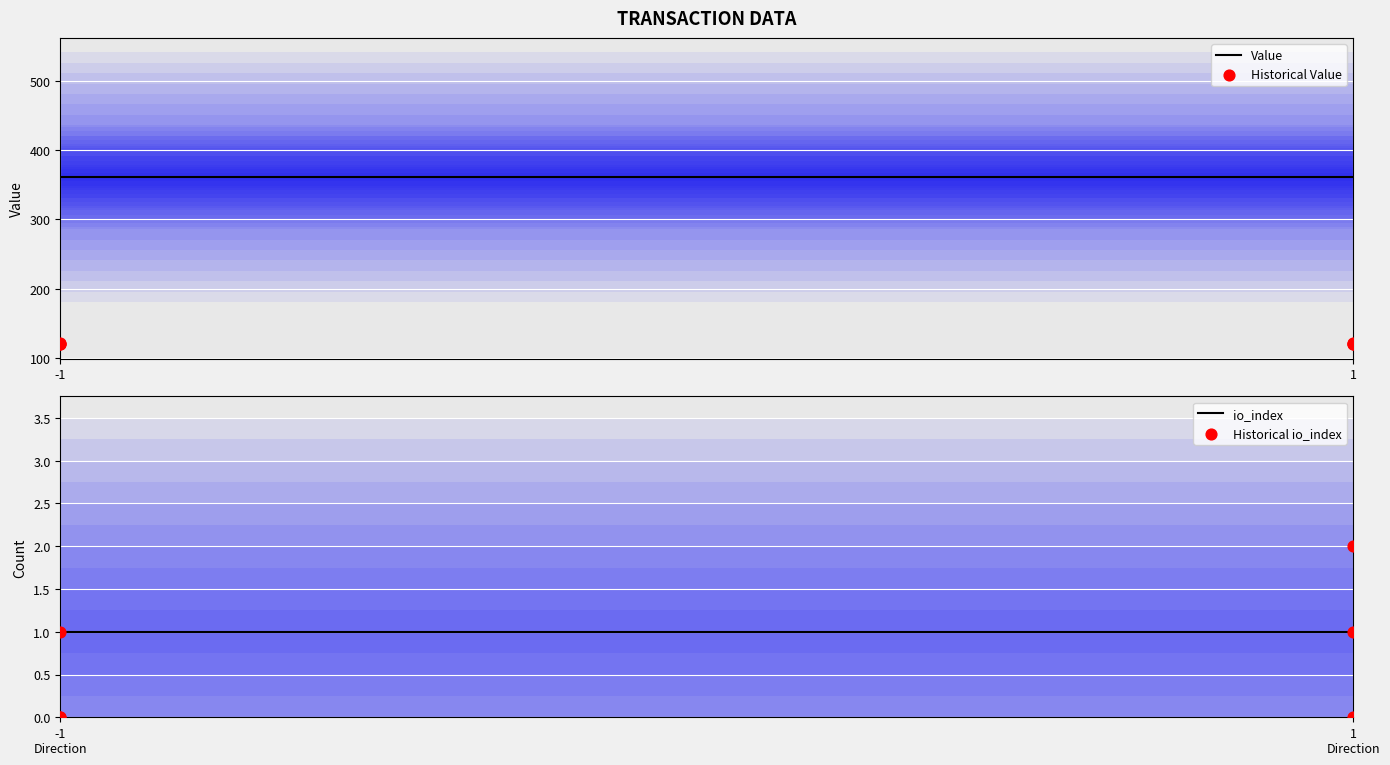

Which series has the largest total across all categories?

value